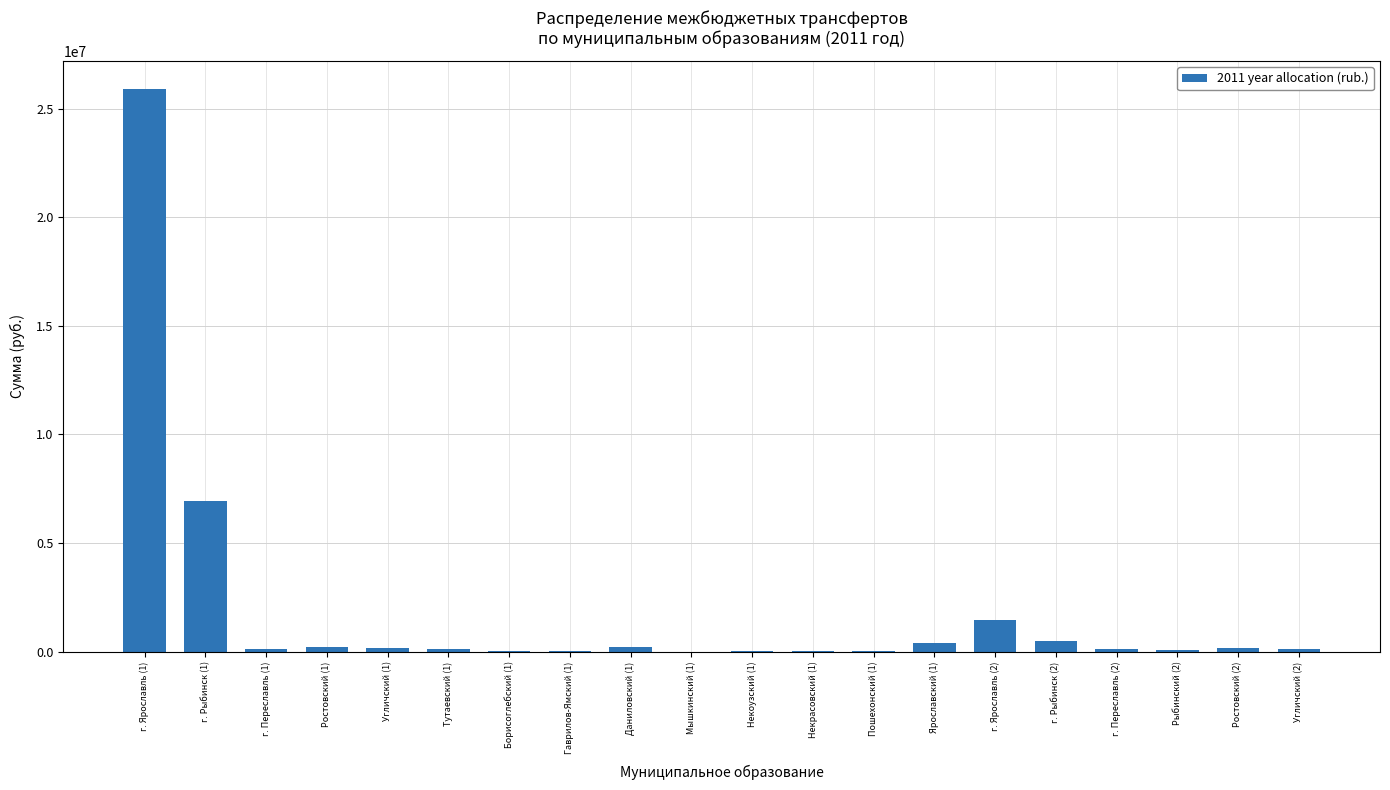

Which category has the highest value across all series?

г. Ярославль (1)